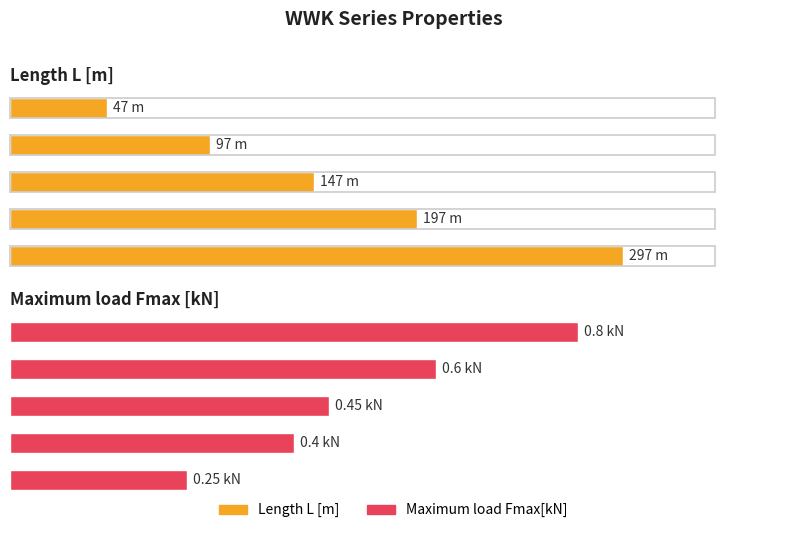

What value does the Length L [m] series have at WWK100?

97.0